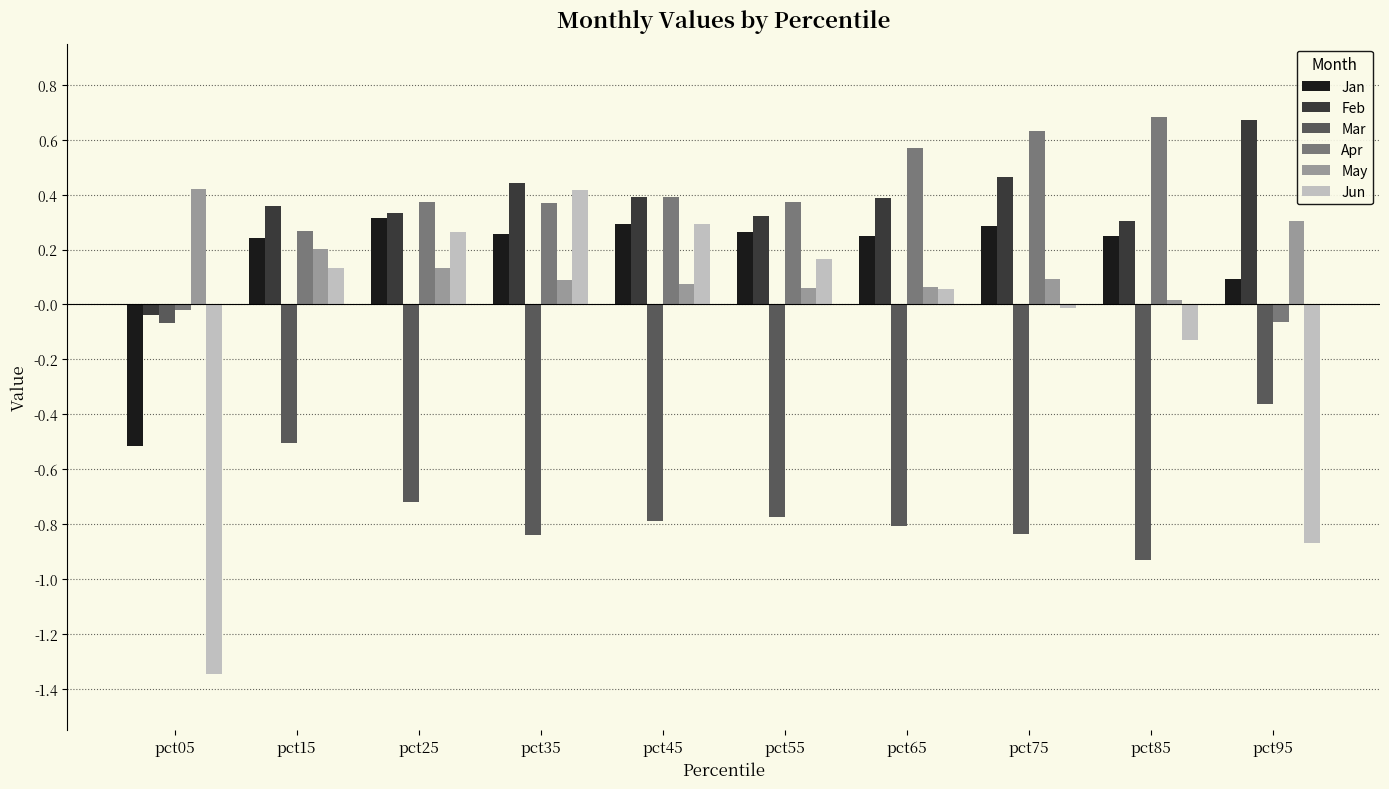

Is the value of Apr at pct35 greater than the value of Feb at pct75?

No